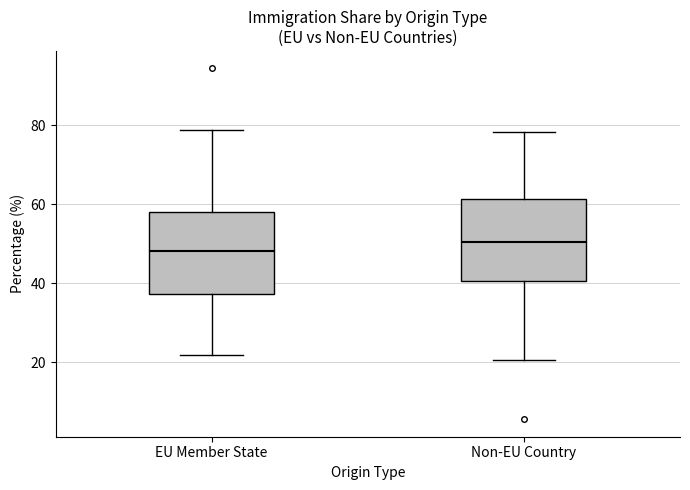

Reading left to right, read every box against the y-axis: the position of its median line, the range the box covers, and the ends of its whiskers. The values are not printed on the chart, so give them approximately, as read against the axis.

EU Member State: median 48, box 38 to 58, whiskers 22 to 78
Non-EU Country: median 50, box 40 to 62, whiskers 20 to 78